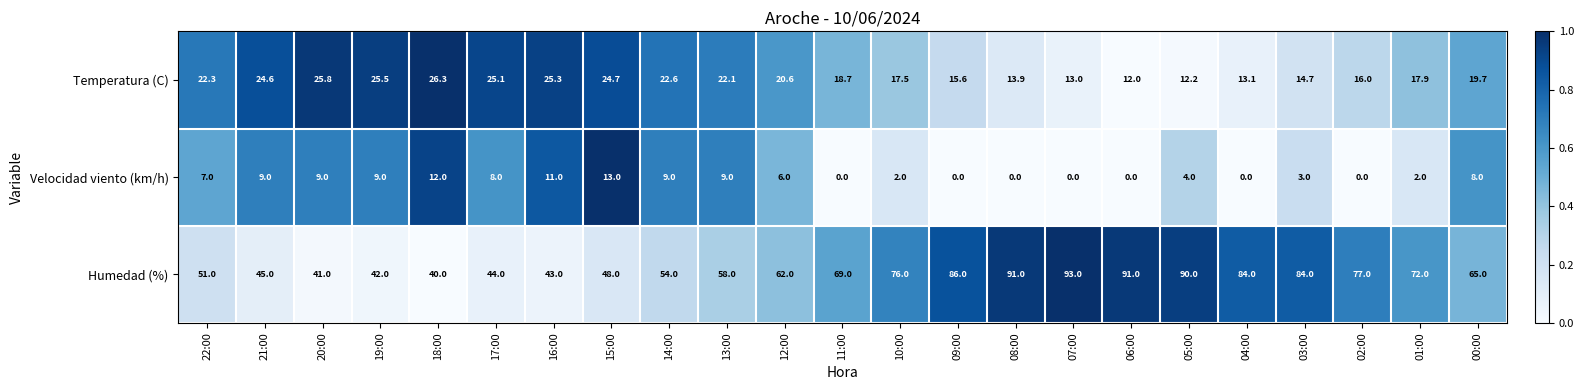

Is it true that Temperatura (C) equals 4.4 at 02:00?

False